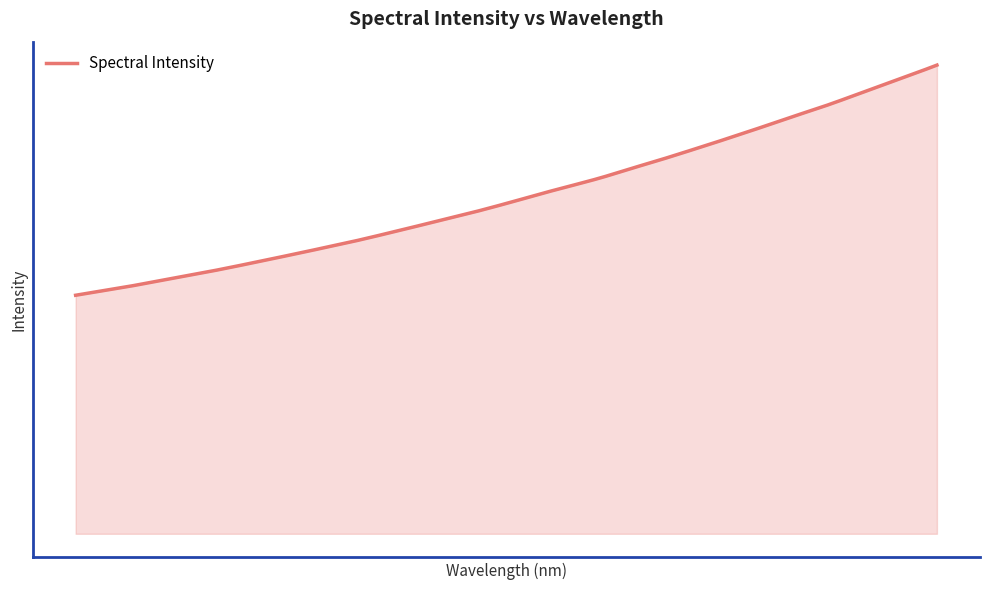

List the labels in order of value, largest first.

223.9802, 223.7895, 223.5987, 223.408, 223.2172, 223.0264, 222.8355, 222.6447, 222.4538, 222.263, 222.0721, 221.8812, 221.6902, 221.4993, 221.3083, 221.1174, 220.9264, 220.7354, 220.5444, 220.3533, 220.1623, 219.9712, 219.7801, 219.589, 219.3979, 219.2067, 219.0156, 218.8244, 218.6332, 218.442, 218.2508, 218.0596